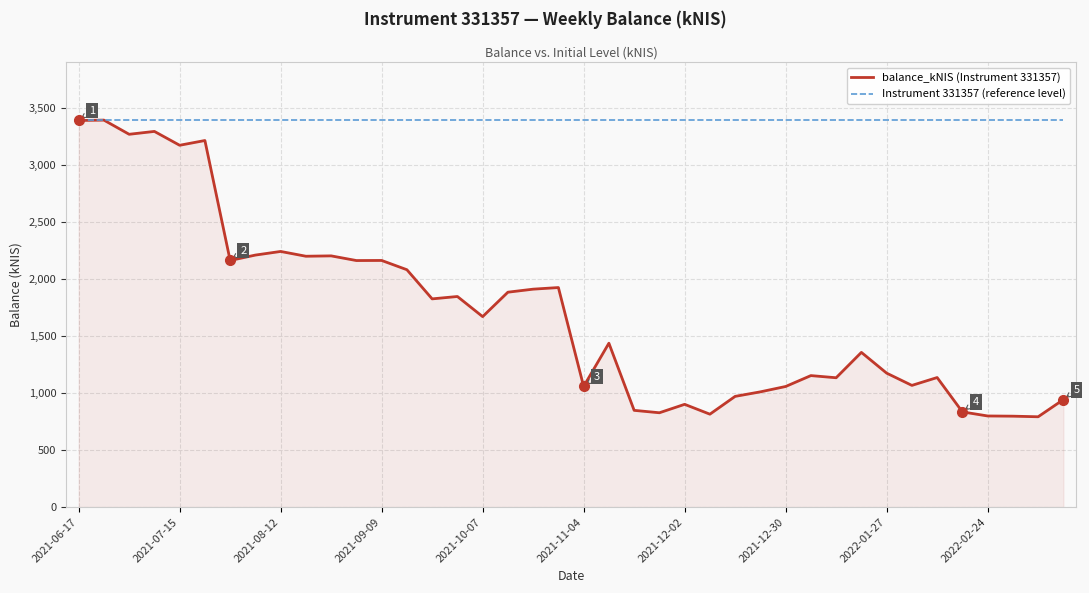

What is the average value of the balance_kNIS (Instrument 331357) series?

1709.7